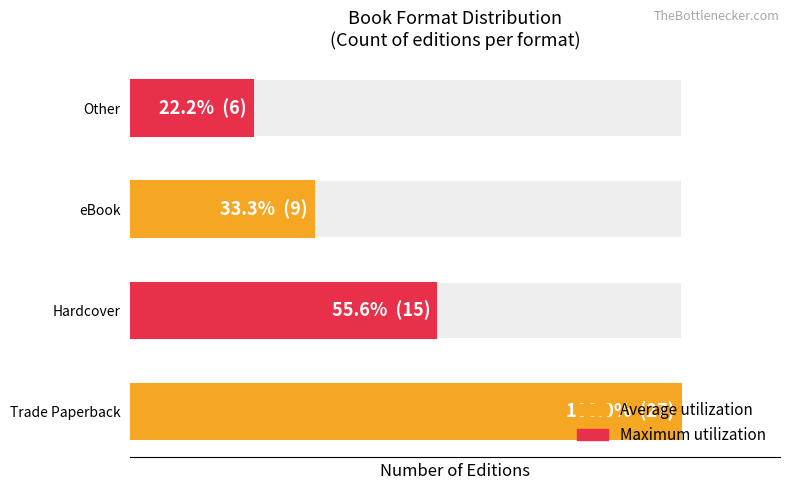

Reading right to left, extract all data points from this chart.

6	9	15	27